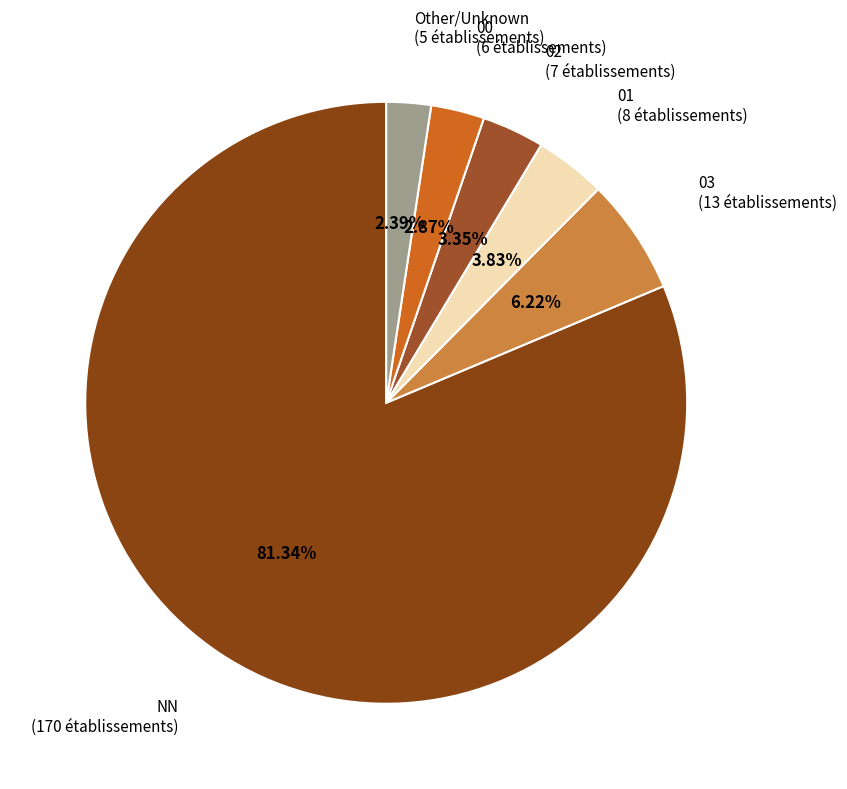

To the nearest percent, what is the average slice percentage?

17%